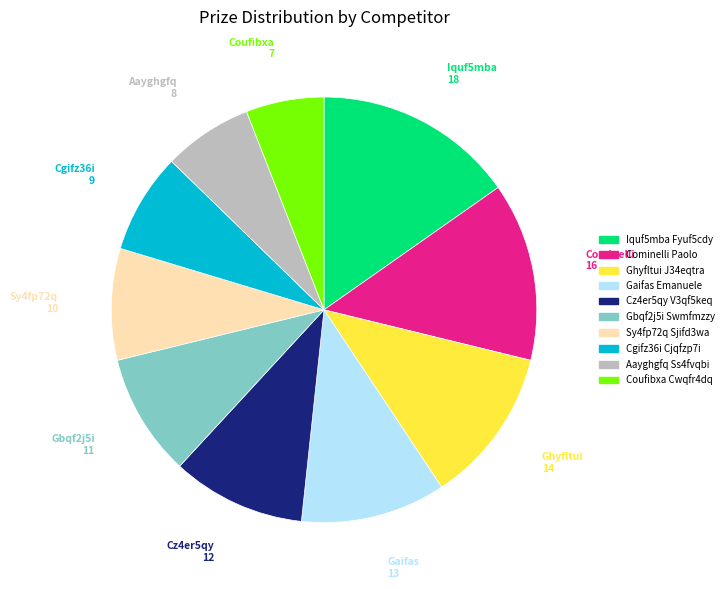

Do Coufibxa Cwqfr4dq and Aayghgfq Ss4fvqbi together represent more than half of the pie?

No